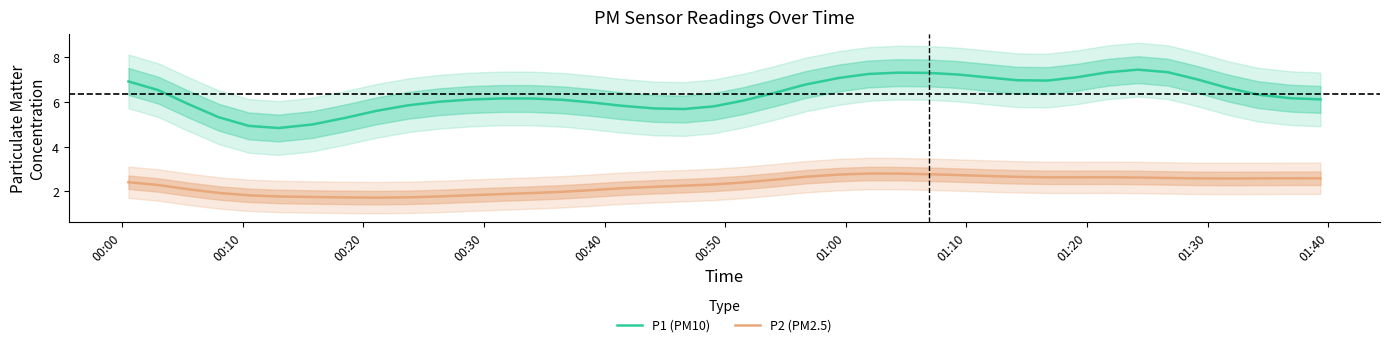

Count the number of data series in this chart.

2